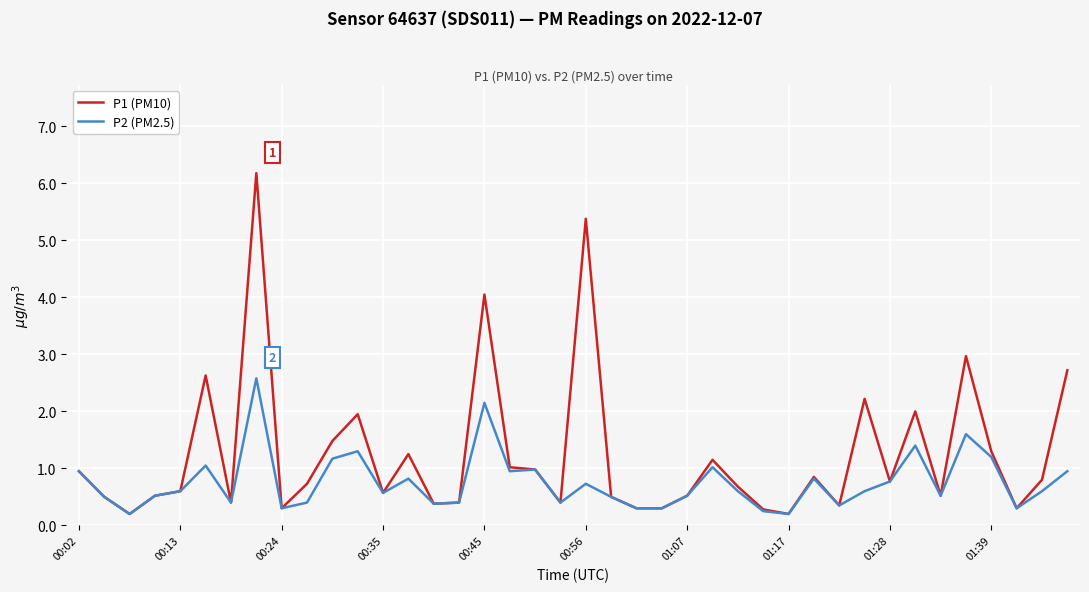

What is the greatest value displayed?

6.2